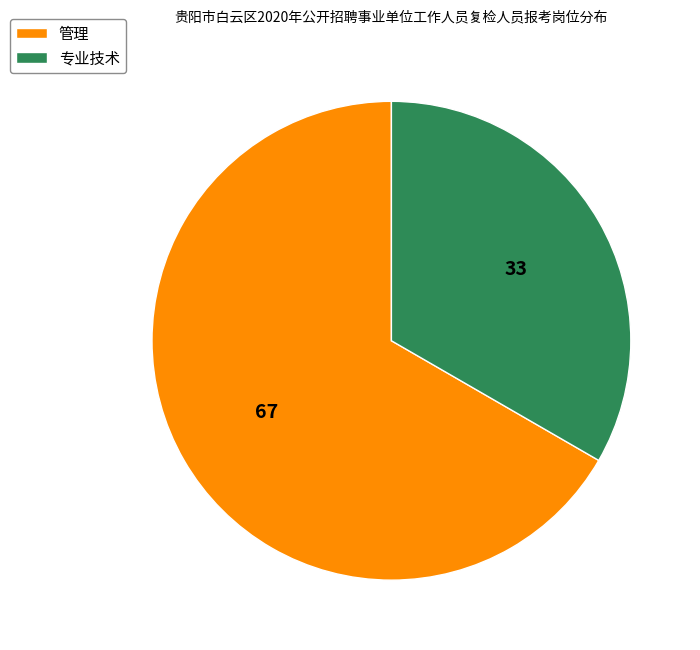

Which slice is the smallest?

专业技术